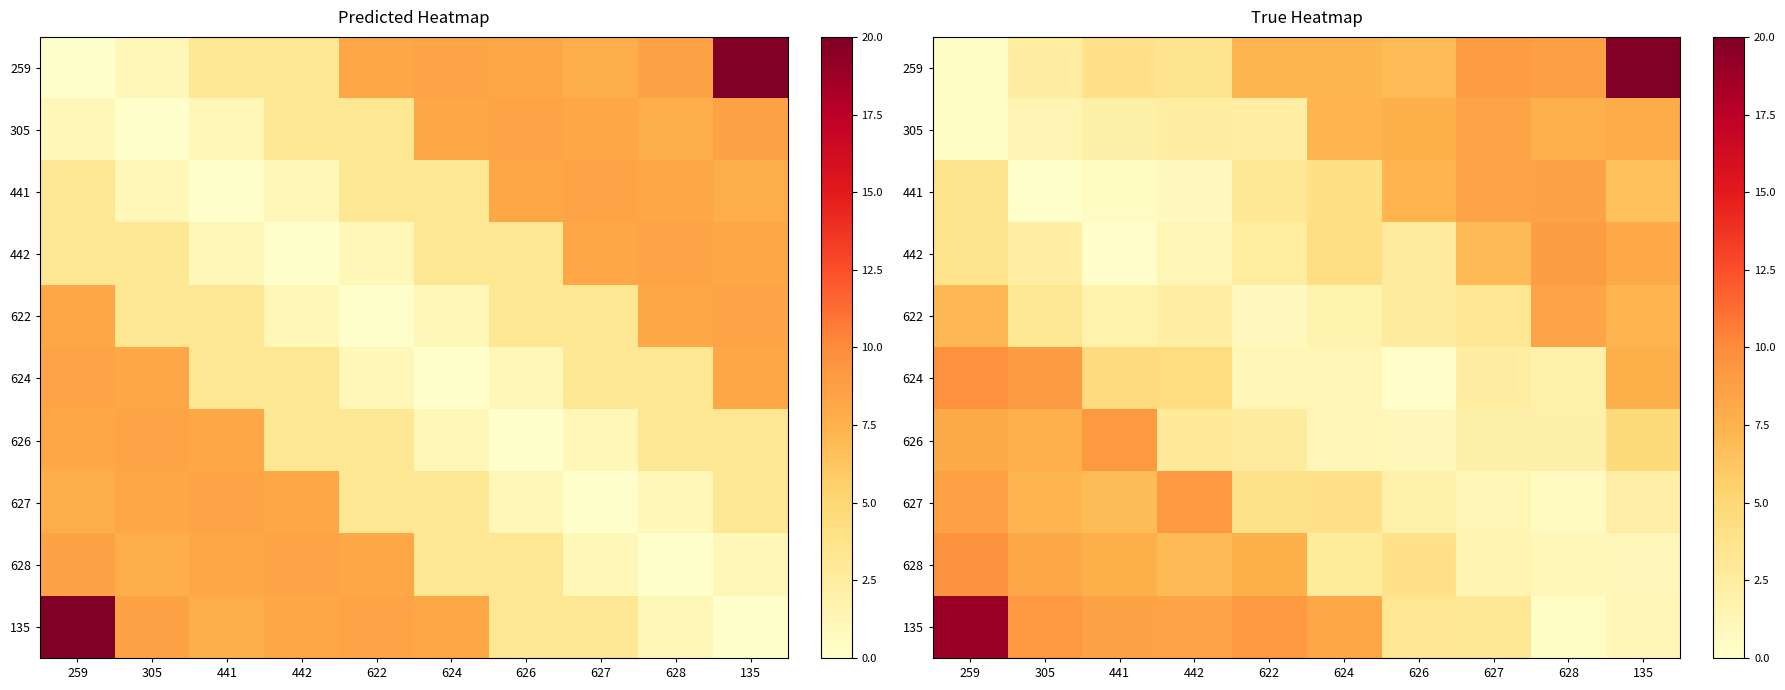

At how many categories does at least one series exceed 3?

10